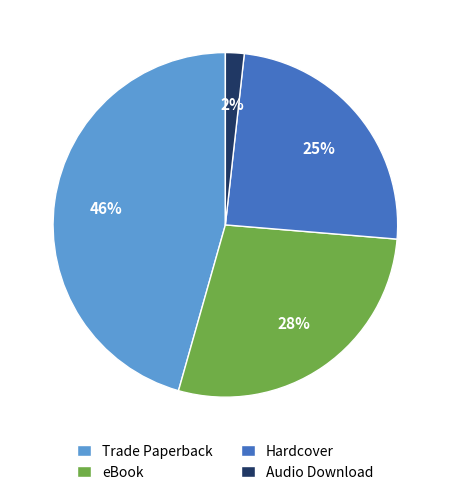

Combined, do Audio Download and eBook account for over 50%?

No